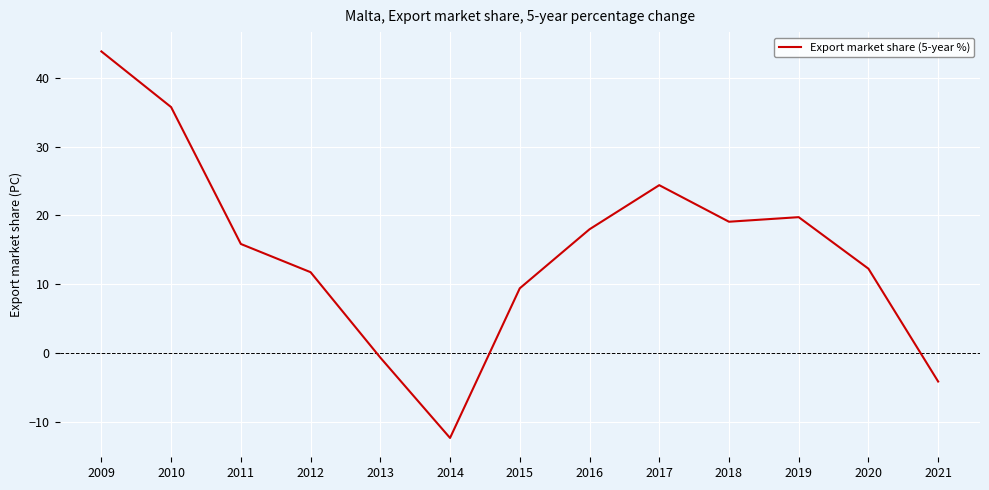

How many values are below zero?

3